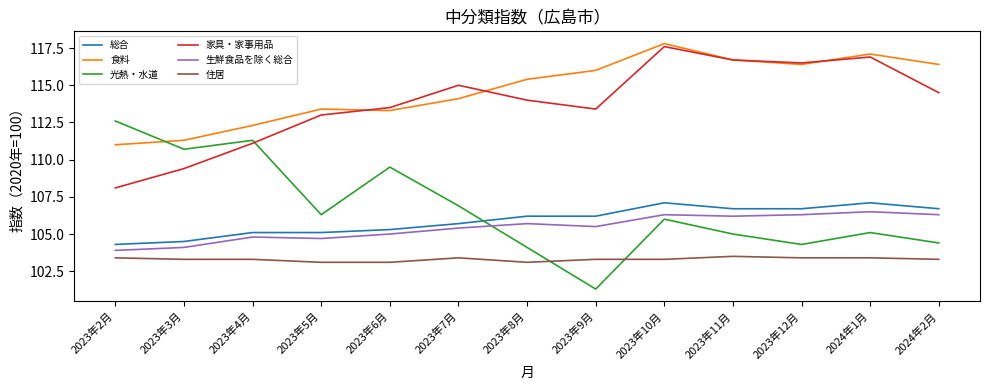

The value of 住居 at 2023年12月 is 103.4. True or false?

True